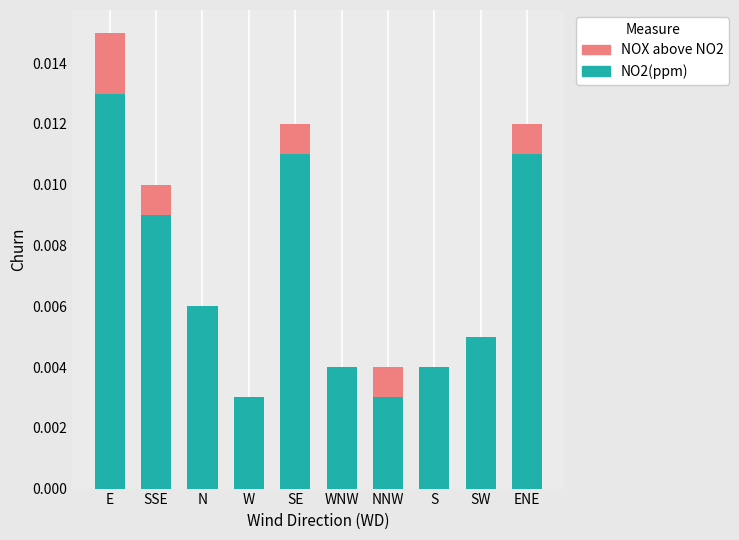

Which category has the highest value in the NO2(ppm) series?

E